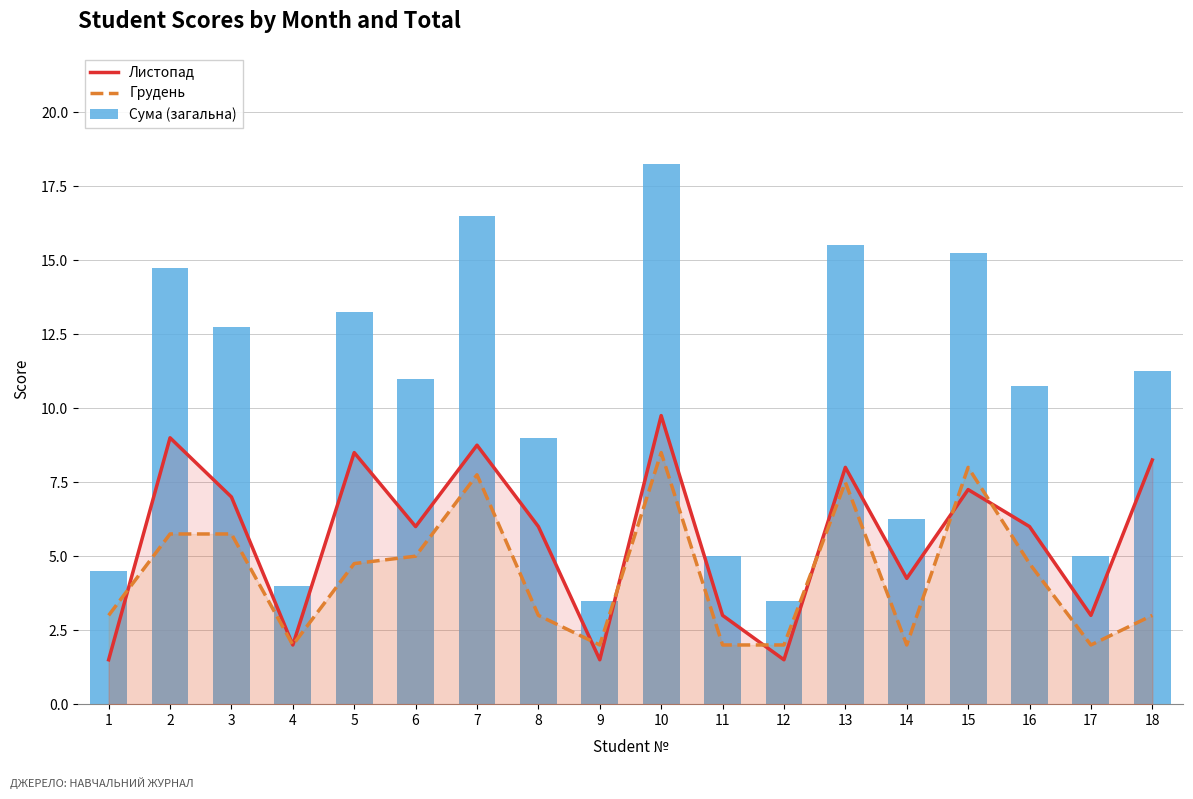

At how many categories does at least one series exceed 9?

10